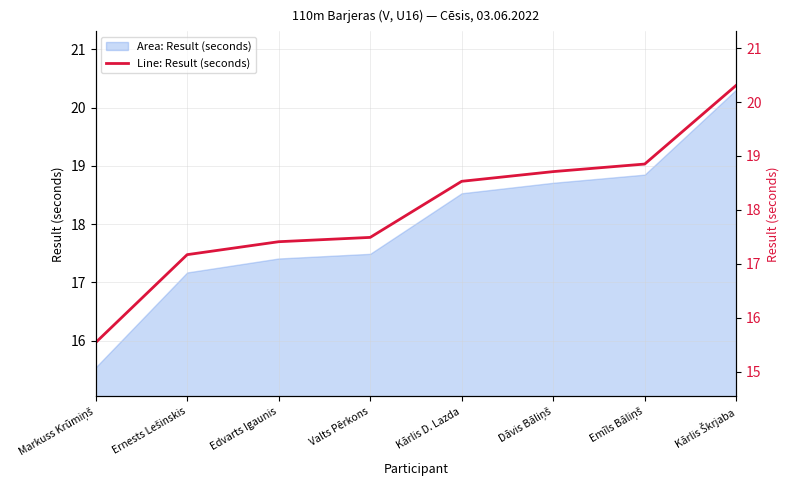

True or false: the data shows 18.9 at Emīls Bāliņš.

True